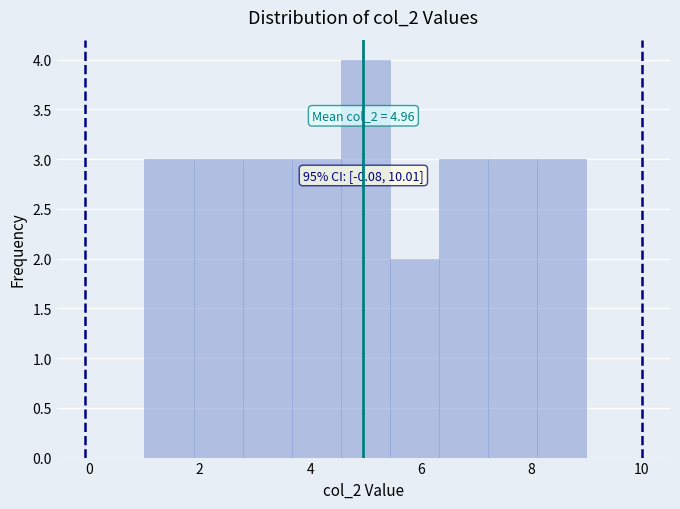

Which range on the x-axis has the tallest bar?

4.6 to 5.4